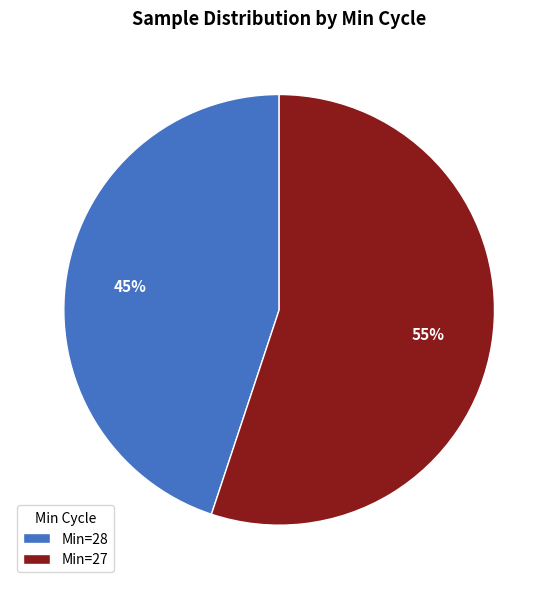

Which has a higher value, Min=28 or Min=27?

Min=27